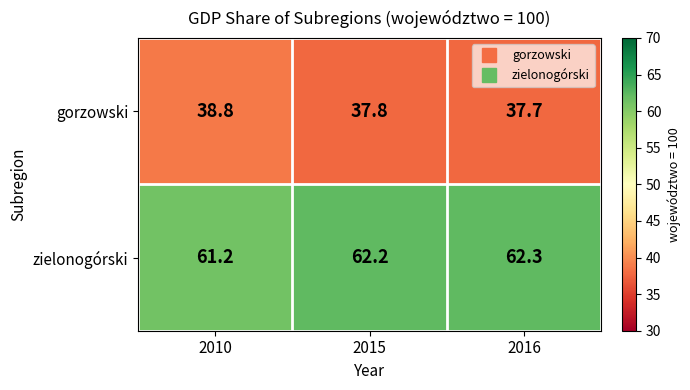

How many categories are shown in the chart?

3